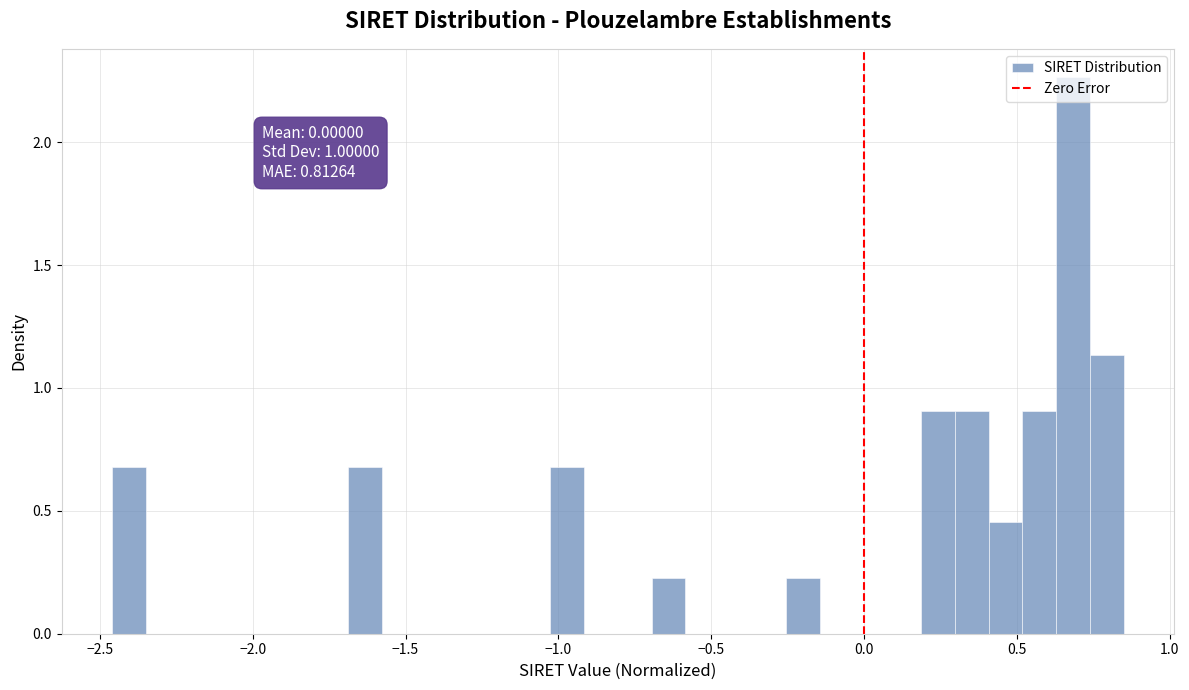

Around what value on the x-axis is the tallest bar? Give the approximate position of its centre, as read against the axis.

0.70